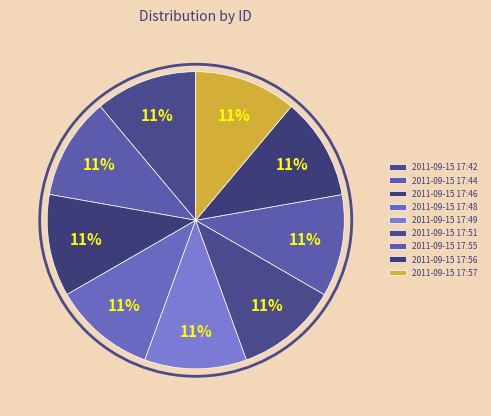

What percentage is the 2011-09-15 17:57 slice, to the nearest percent?

11%